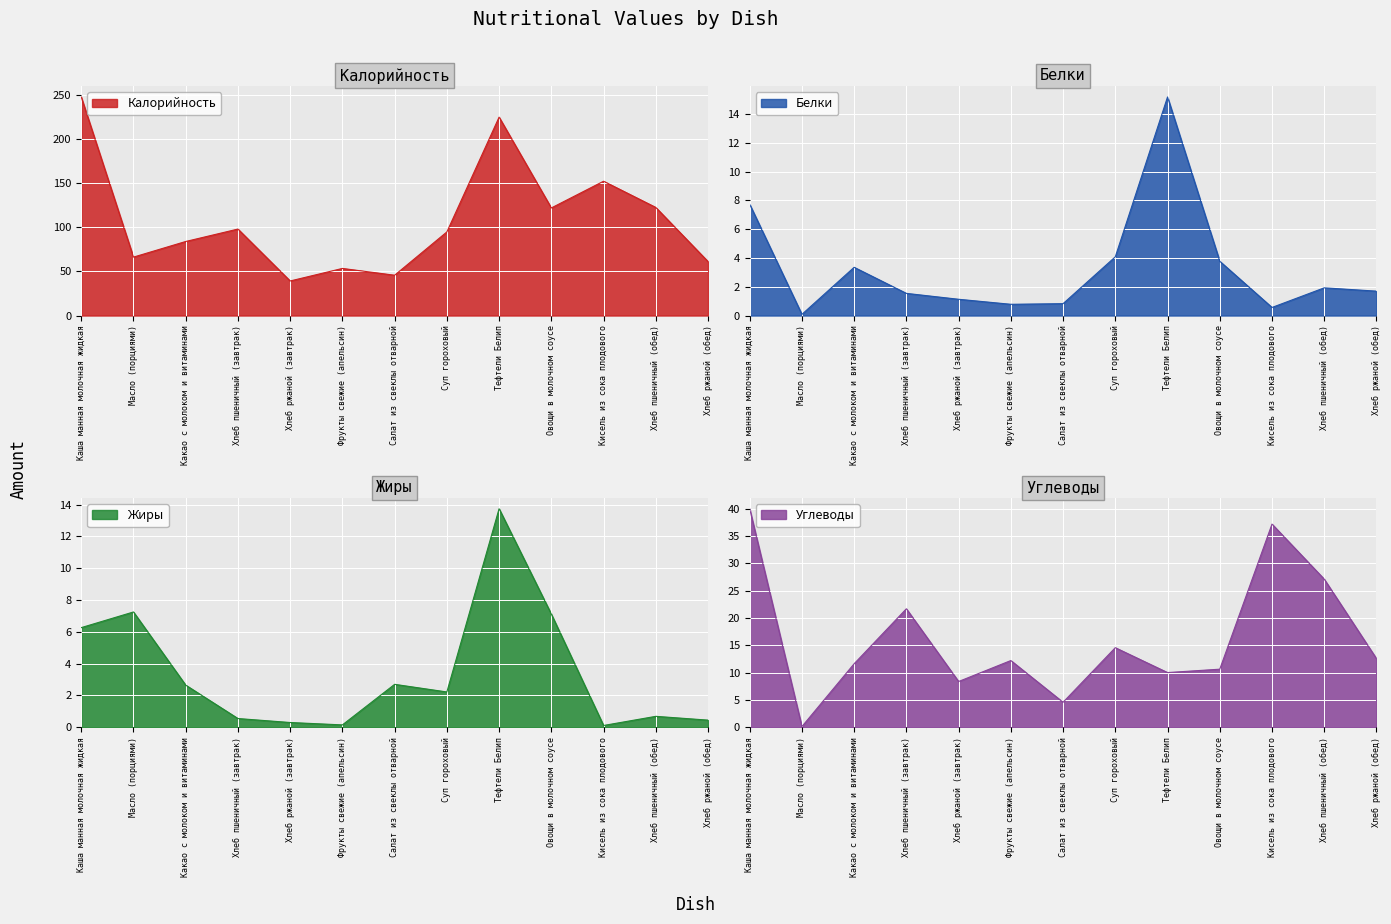

What is the sum of the Белки values at Хлеб пшеничный (завтрак) and Хлеб пшеничный (обед)?

3.5